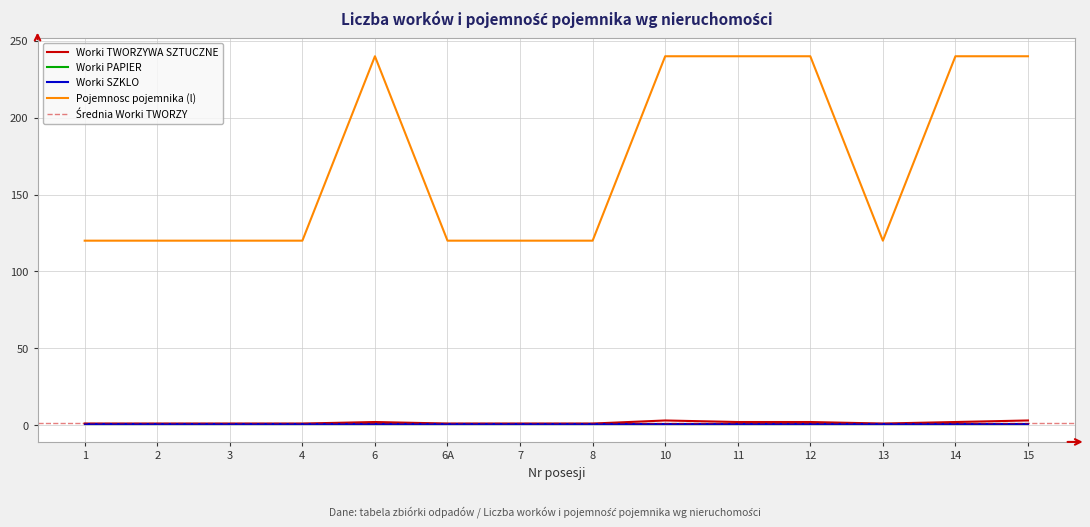

At which category does the chart reach its peak across all series?

6